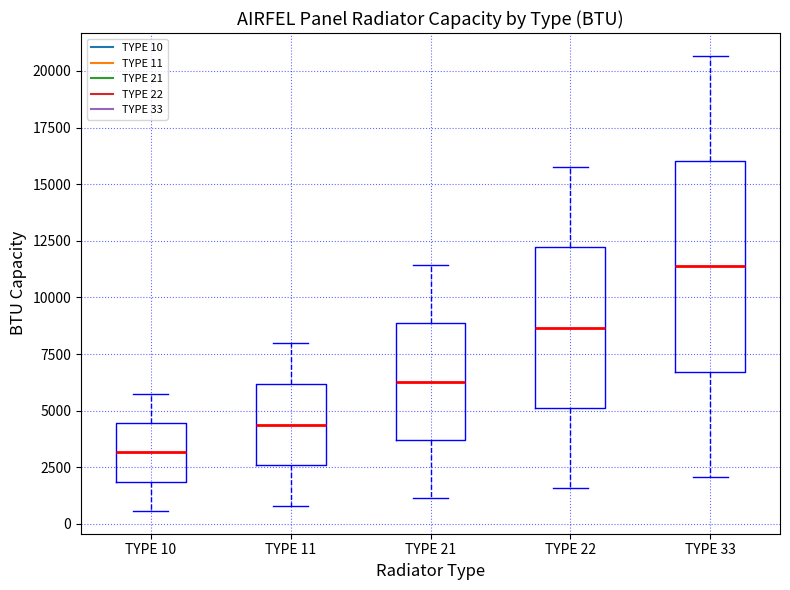

Reading left to right, read every box against the y-axis: the position of its median line, the range the box covers, and the ends of its whiskers. The values are not printed on the chart, so give them approximately, as read against the axis.

TYPE 10: median 3000, box 2000 to 4500, whiskers 500 to 5500
TYPE 11: median 4500, box 2500 to 6000, whiskers 1000 to 8000
TYPE 21: median 6500, box 3500 to 9000, whiskers 1000 to 11500
TYPE 22: median 8500, box 5000 to 12000, whiskers 1500 to 16000
TYPE 33: median 11500, box 6500 to 16000, whiskers 2000 to 20500